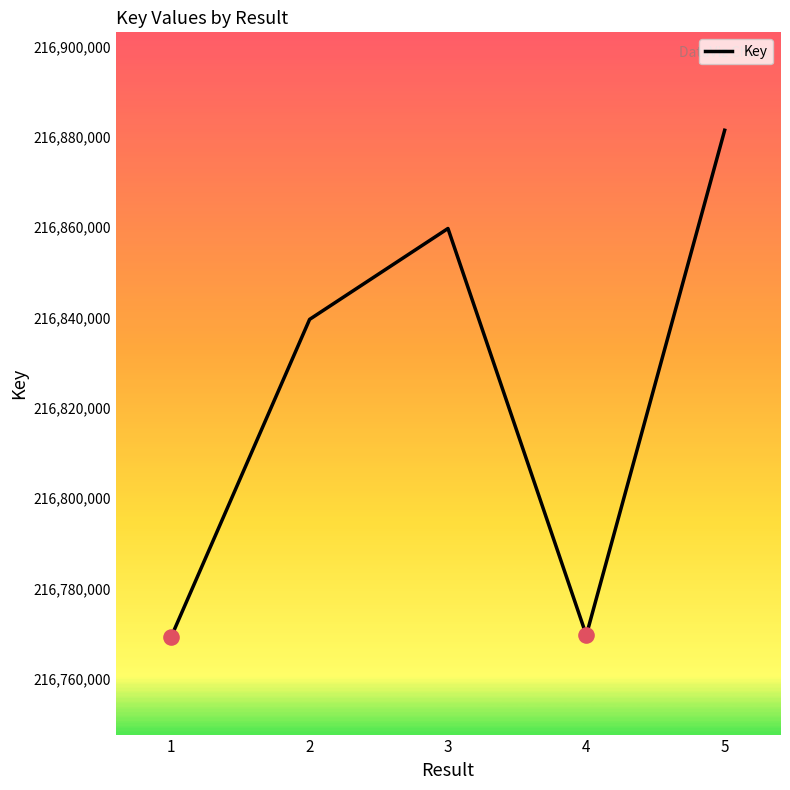

What is the ratio of the value at 1 to the value at 3?

1.0